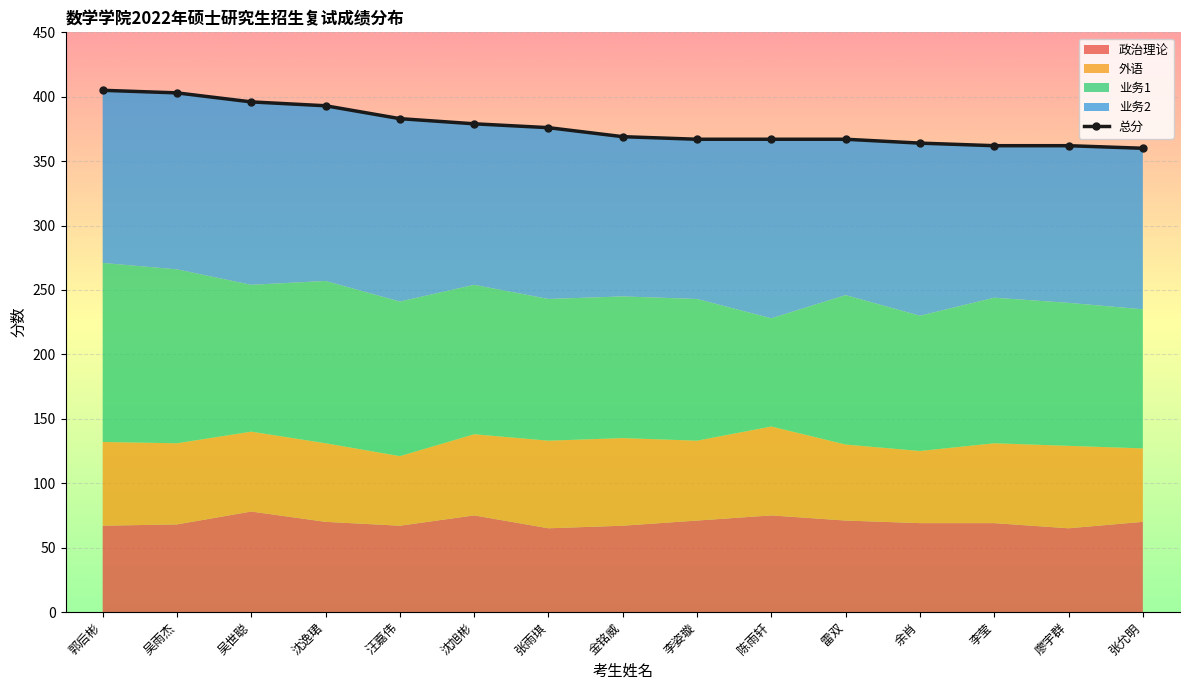

At which category does the chart reach its minimum across all series?

汪嘉伟